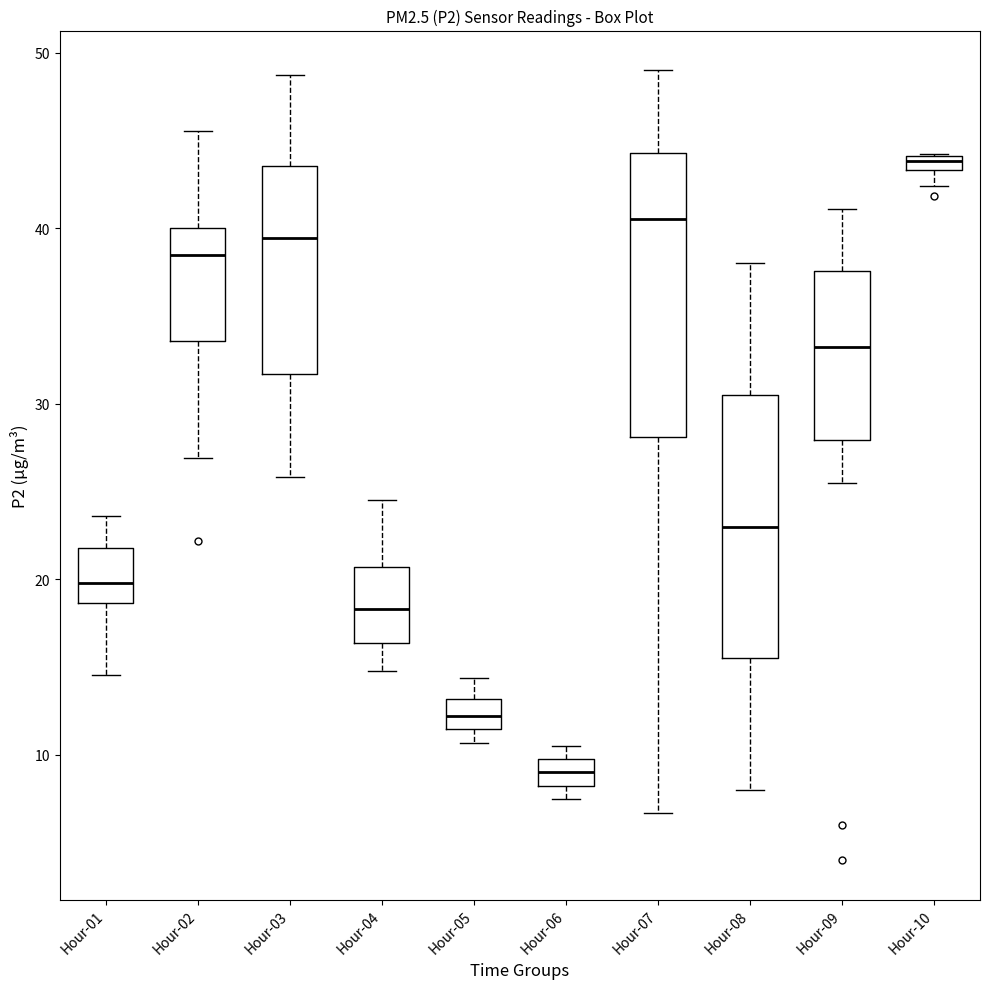

Which box has the highest median line?

Hour-10